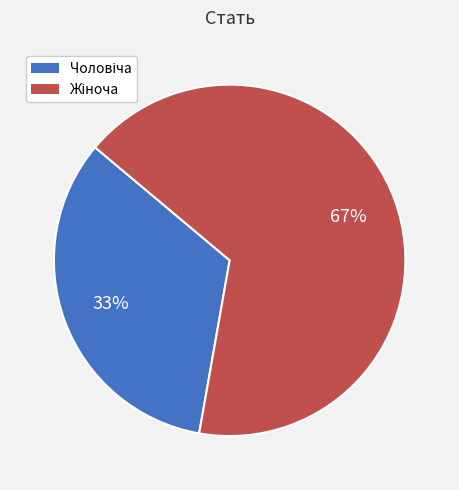

To the nearest percent, what is the average slice percentage?

50%